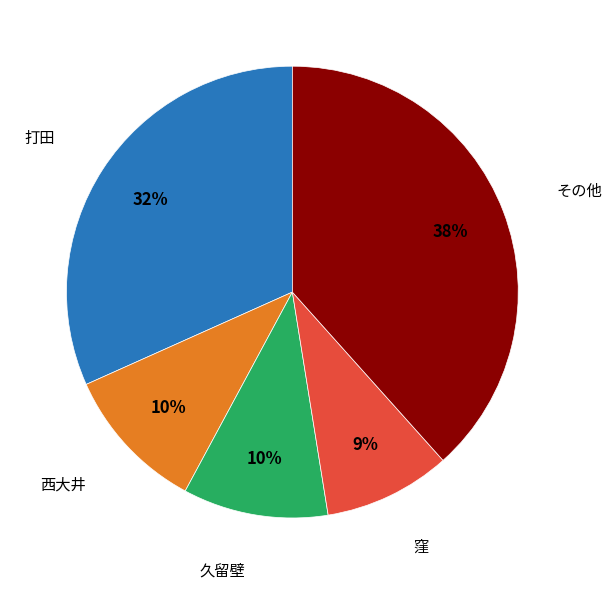

To the nearest percent, what is the average slice percentage?

20%